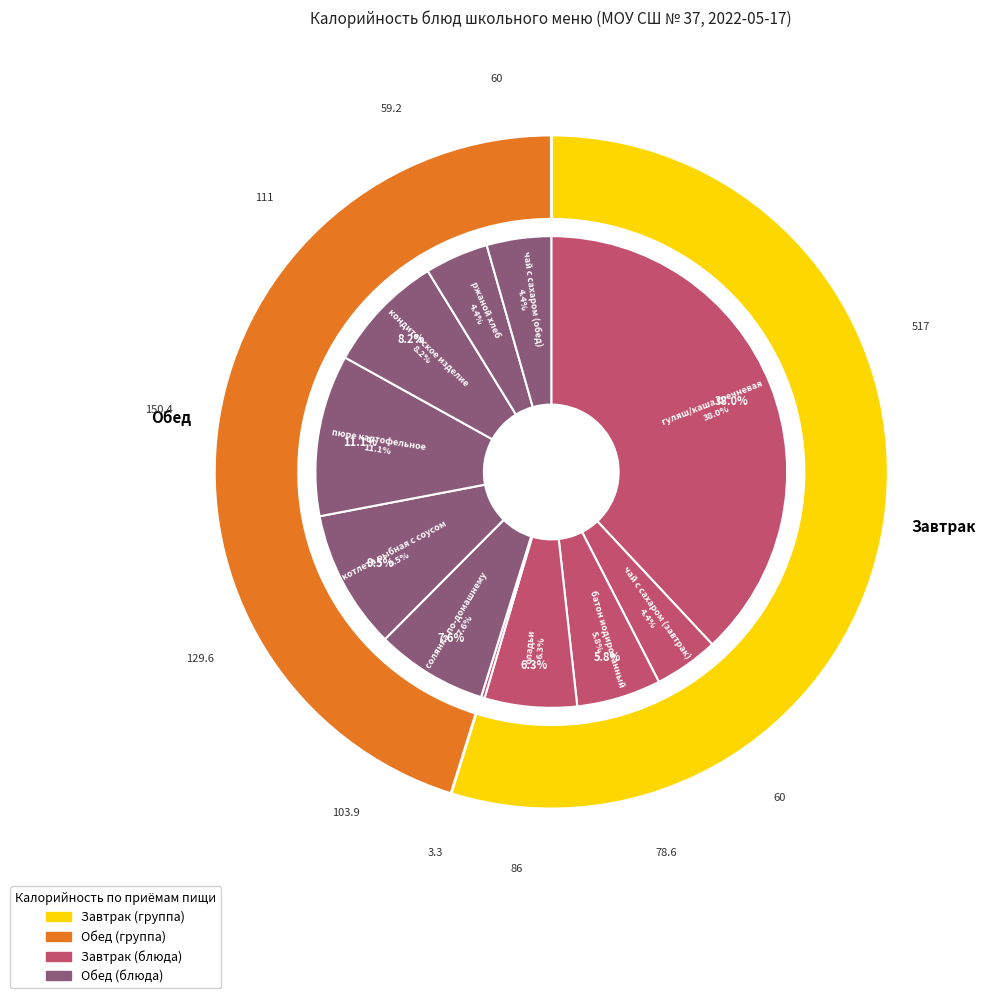

How many segments does this pie chart have?

11